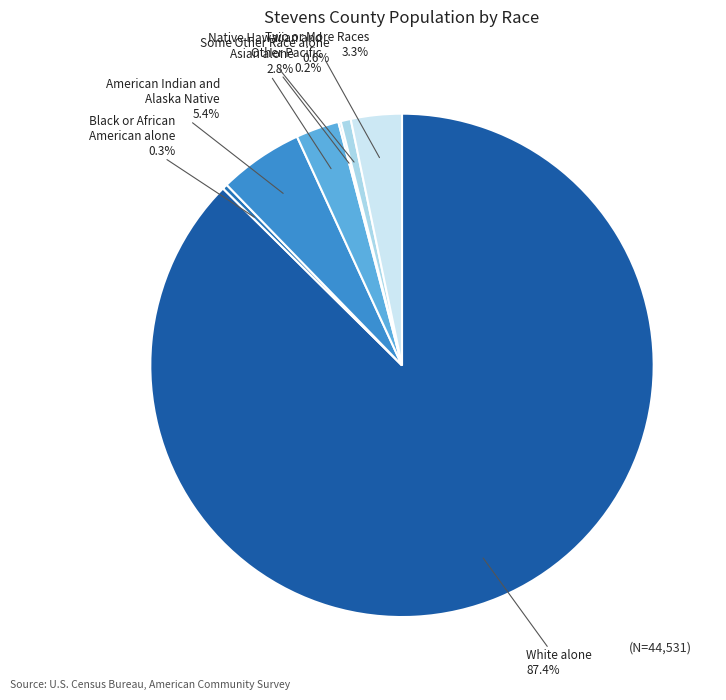

Approximately how many times larger is the value at White alone compared to Black or African American alone?

268.4